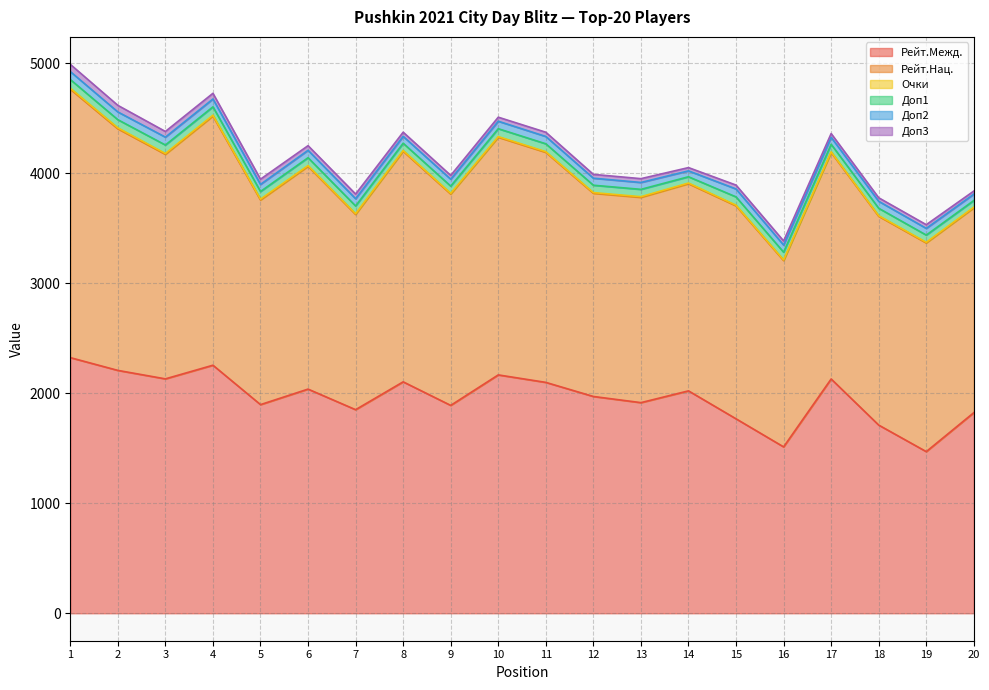

Does the chart display data point markers on the line(s)?

No